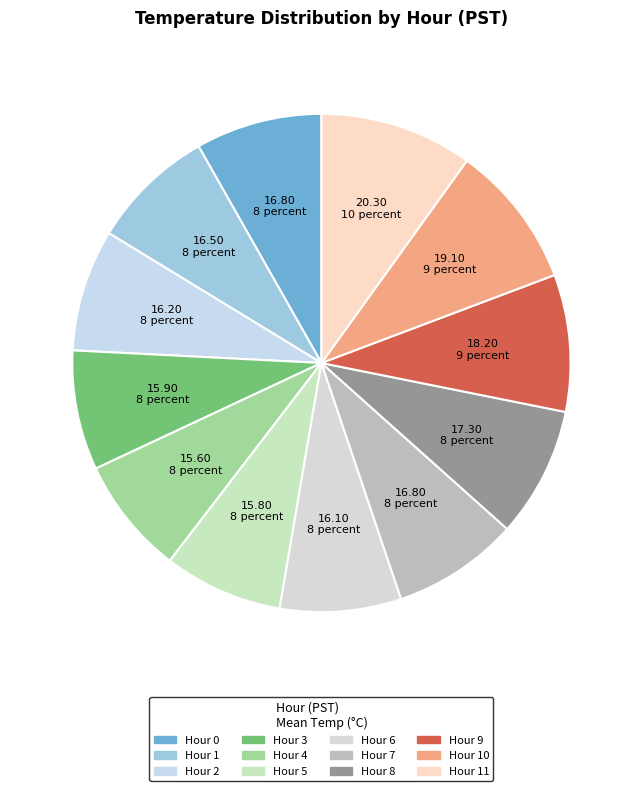

How many segments does this pie chart have?

12